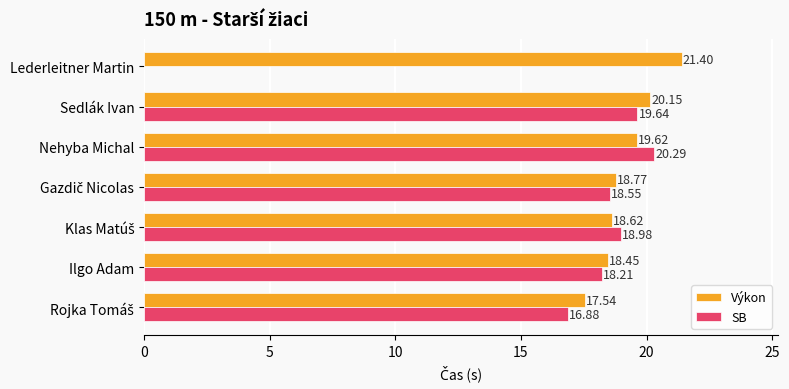

At which category is the sum across all series the highest?

Nehyba Michal